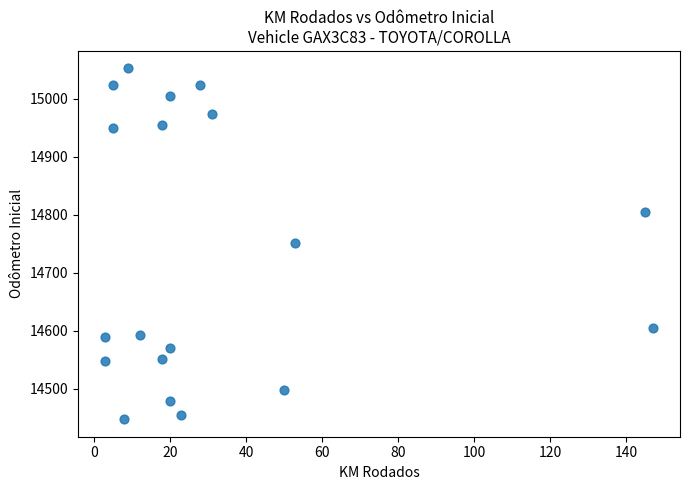

What is the range of X values (max minus min)?

144